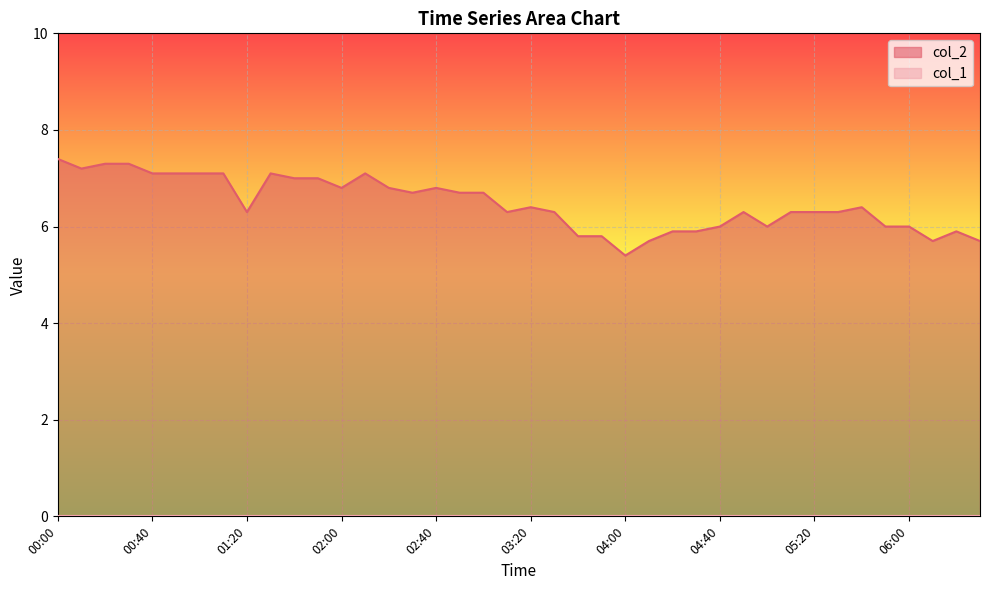

Does the chart display data point markers on the line(s)?

No